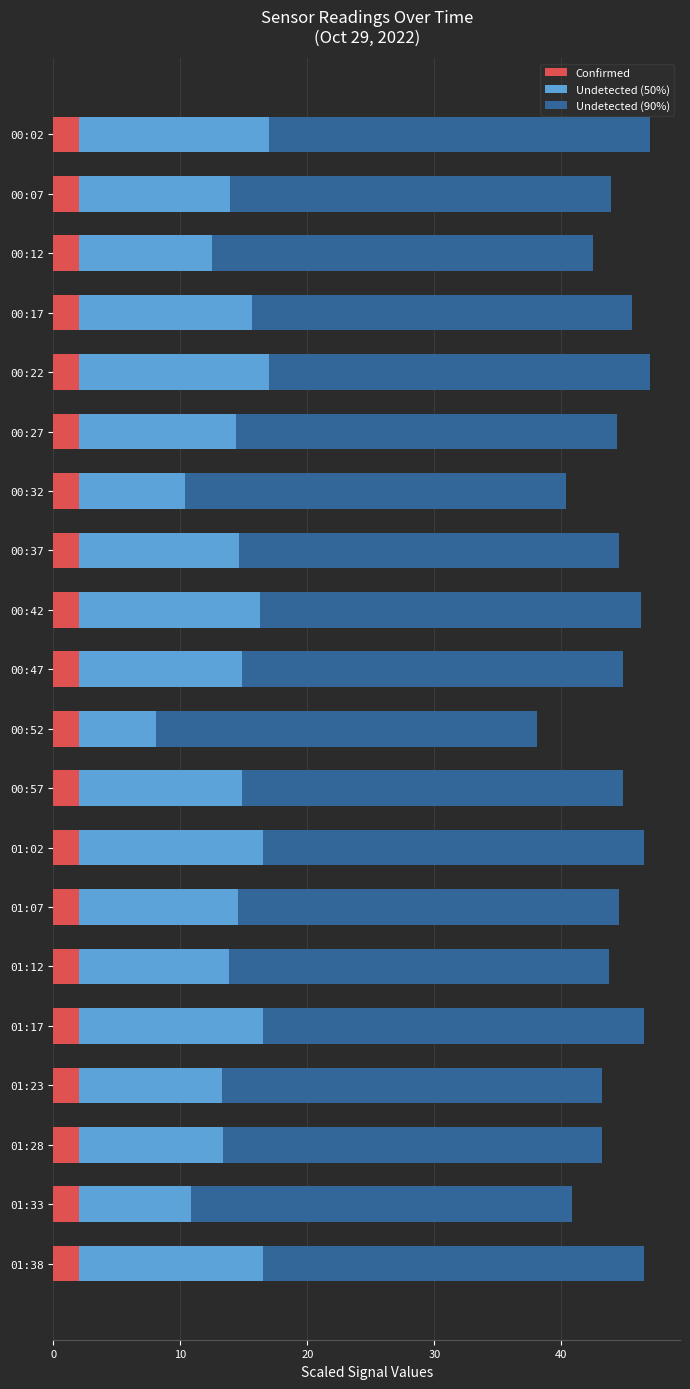

The Confirmed series shows 2.0 at 01:28. True or false?

True